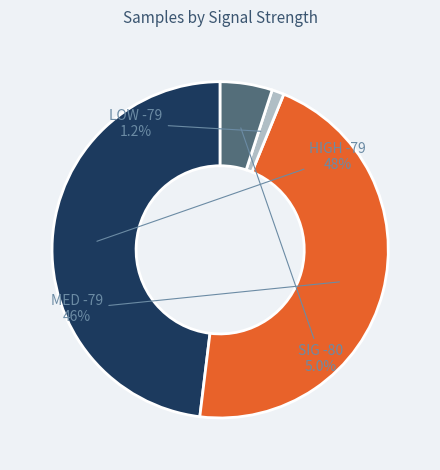

How many segments does this pie chart have?

4